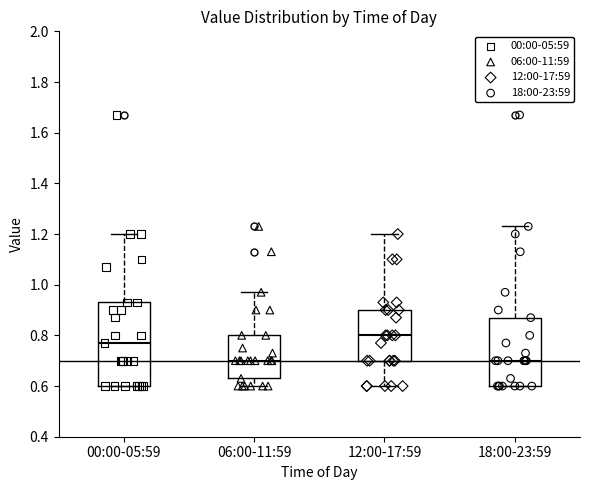

Reading left to right, read every box against the y-axis: the position of its median line, the range the box covers, and the ends of its whiskers. The values are not printed on the chart, so give them approximately, as read against the axis.

00:00-05:59: median 0.78, box 0.60 to 0.94, whiskers 0.60 to 1.20
06:00-11:59: median 0.70, box 0.64 to 0.80, whiskers 0.60 to 0.98
12:00-17:59: median 0.80, box 0.70 to 0.90, whiskers 0.60 to 1.20
18:00-23:59: median 0.70, box 0.60 to 0.88, whiskers 0.60 to 1.24